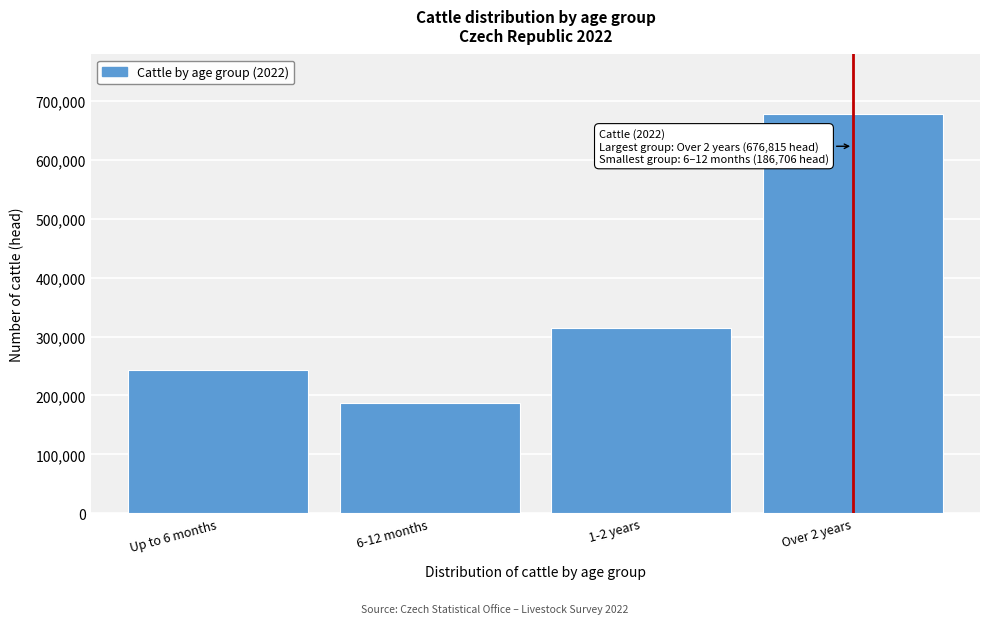

Reading left to right, what are all the values shown in this chart?

242828	186706	314905	676815